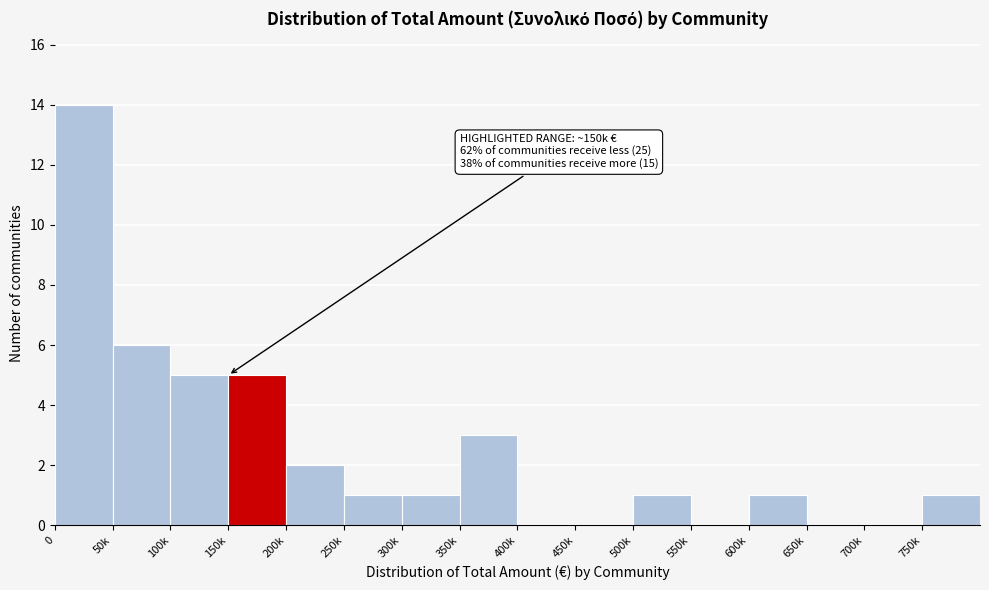

Reading left to right, extract all data points from this chart.

0=14	50k=6	100k=5	150k=5	200k=2	250k=1	300k=1	350k=3	400k=0	450k=0	500k=1	550k=0	600k=1	650k=0	700k=0	750k=1